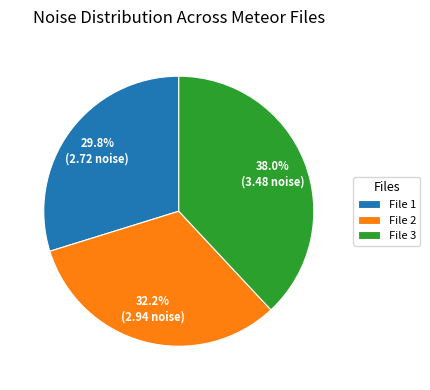

Is there a majority slice in this chart?

No